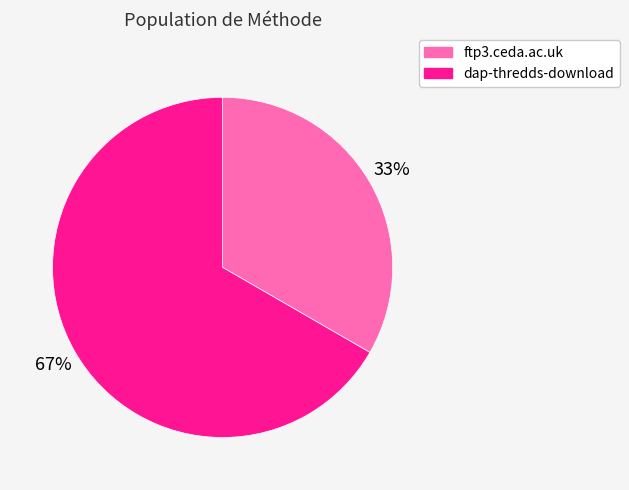

To the nearest percent, what is the combined percentage of dap-thredds-download and ftp3.ceda.ac.uk?

100%